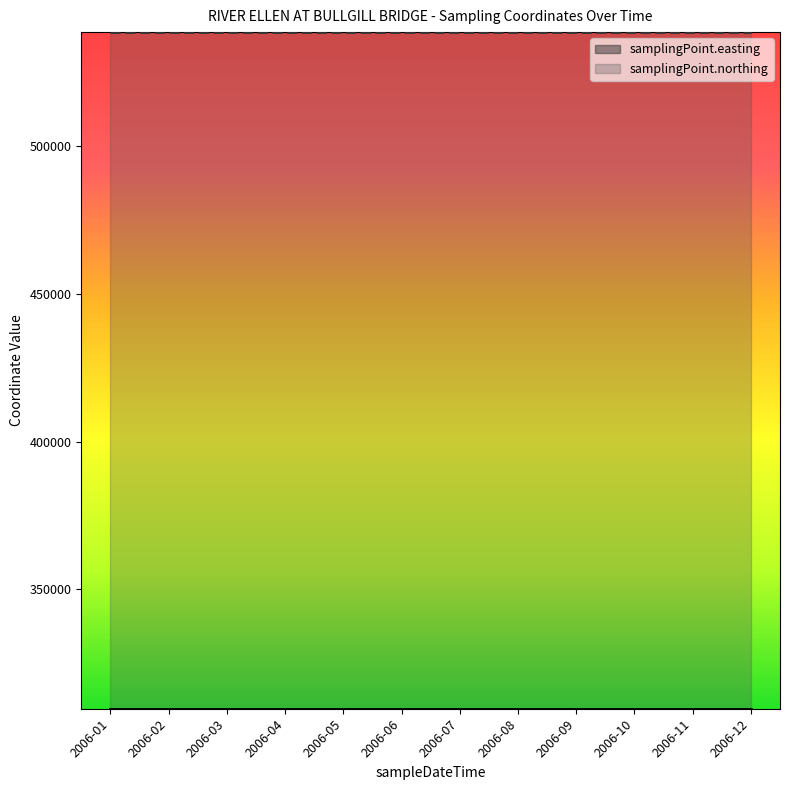

At how many categories does at least one series exceed 393351?

12